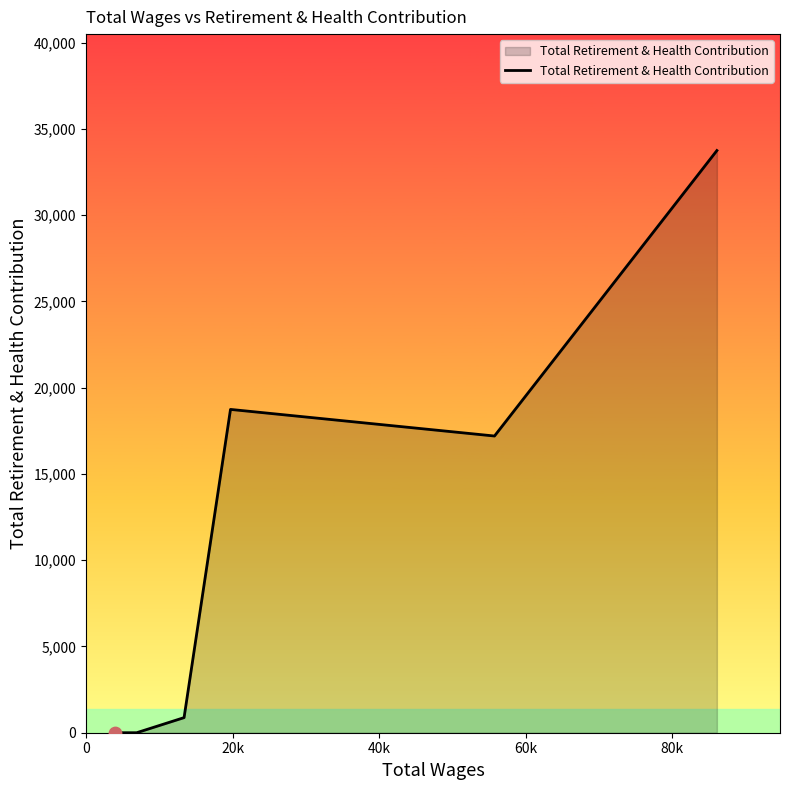

What is the difference between the maximum and minimum values?

33741